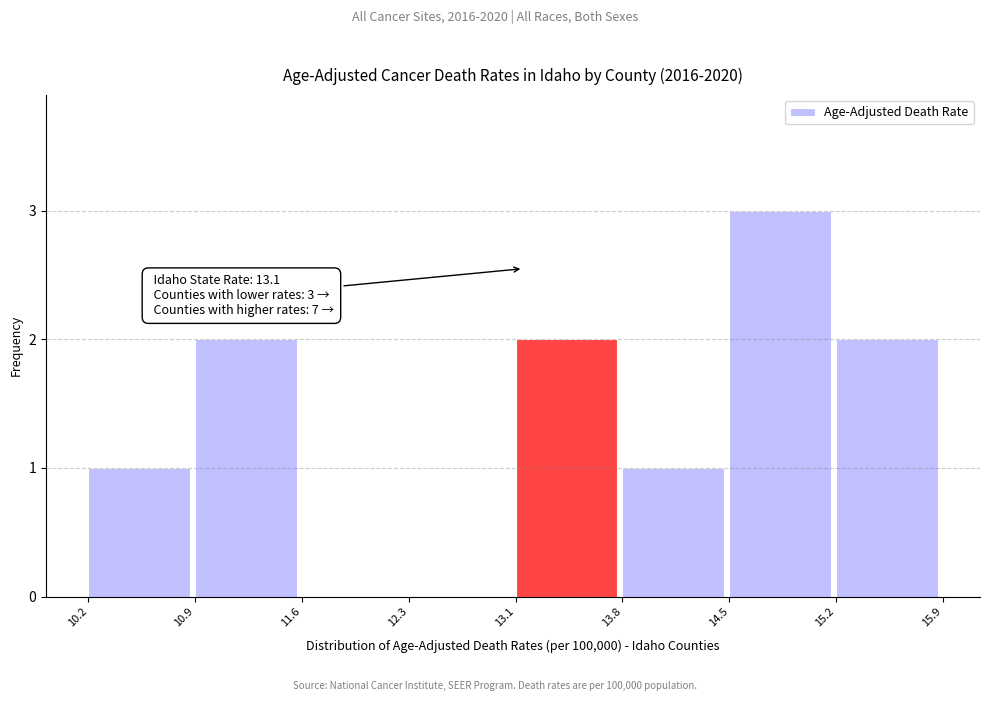

Over which range of the x-axis is the bar tallest?

14.5 to 15.2